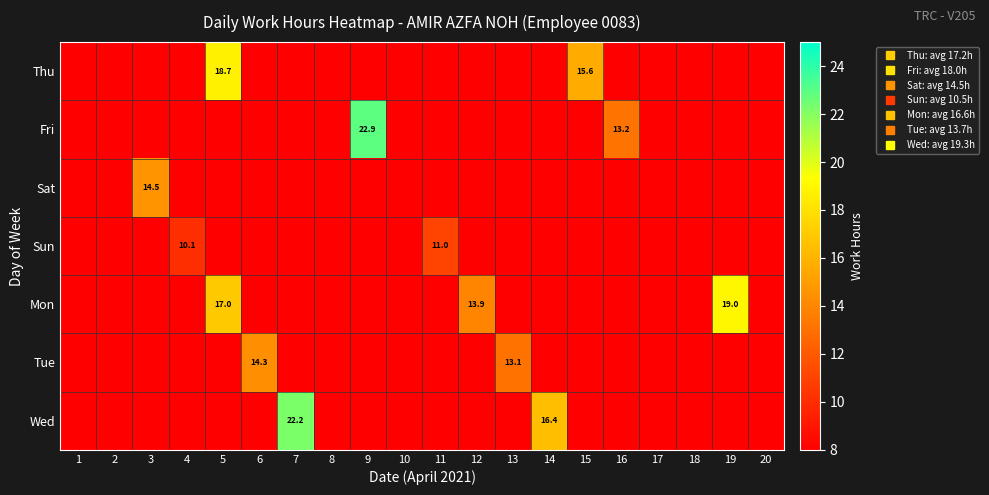

List the series in order of their peak value, lowest first.

Sun, Tue, Sat, Thu, Mon, Wed, Fri